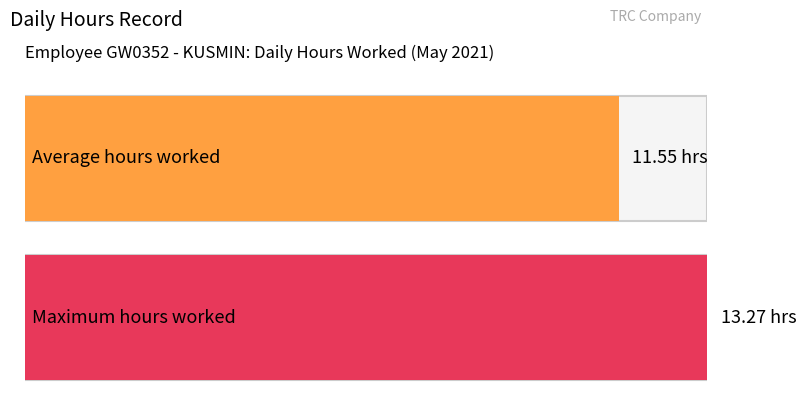

How many bars are there in each group?

2